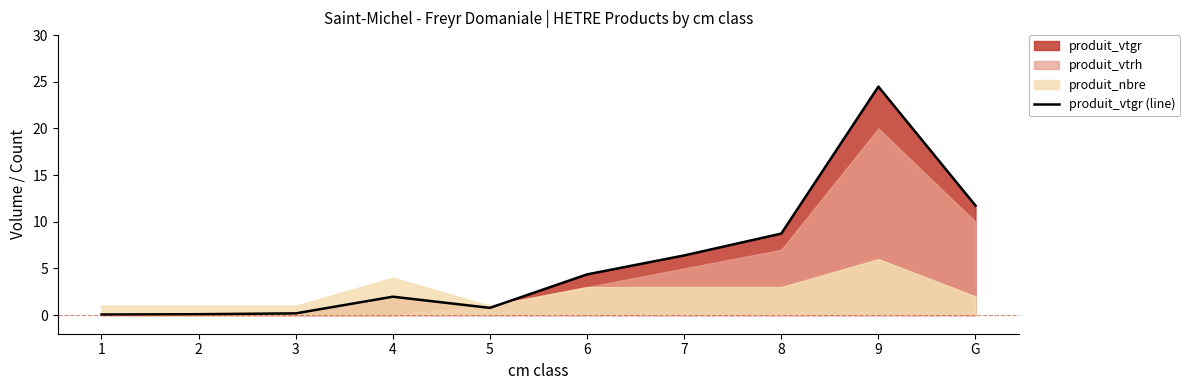

At which label is the value closest to 12?

G